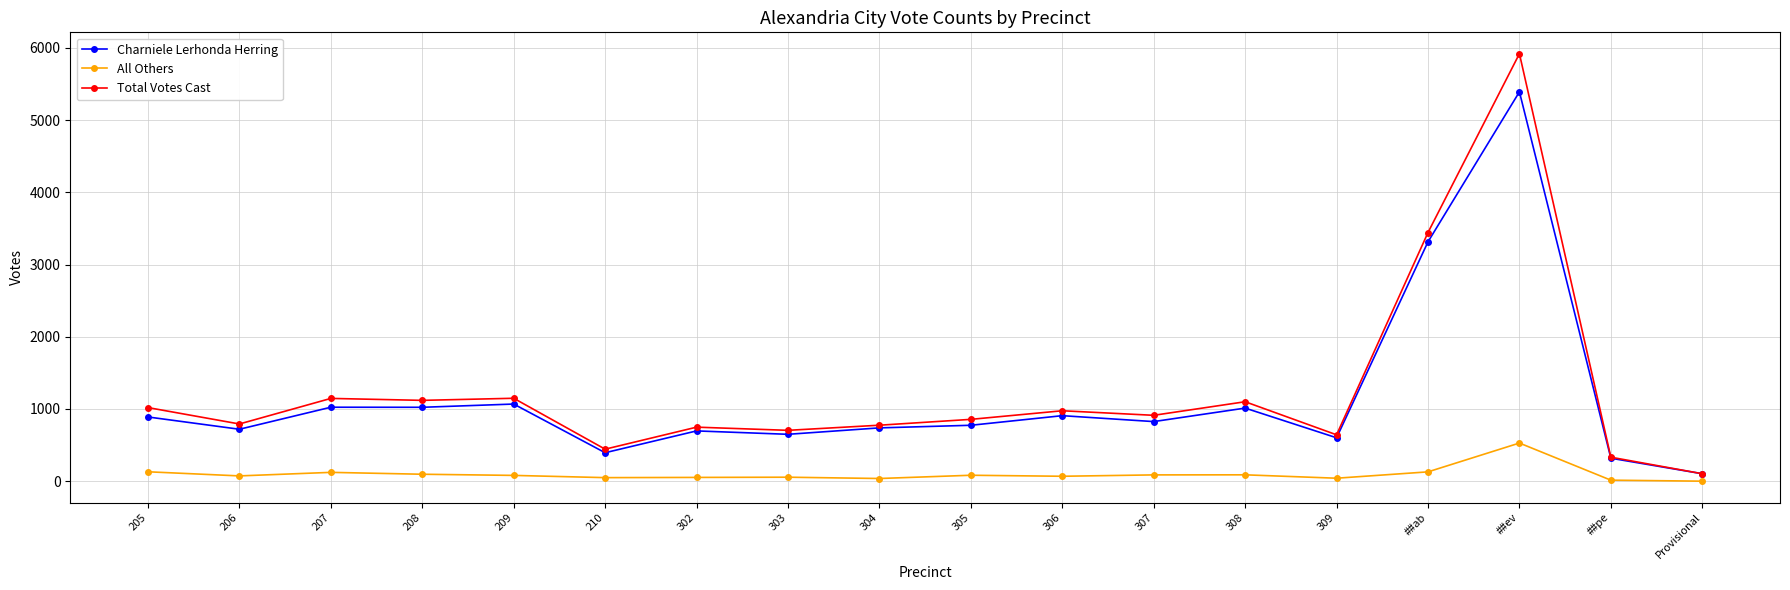

At how many categories does at least one series exceed 5147?

1